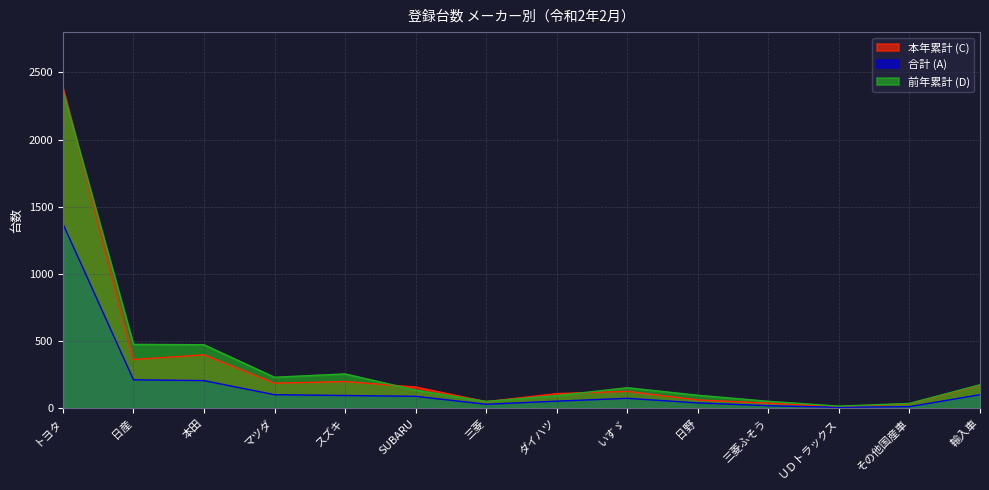

Is it true that 本年累計 (C) equals 157 at SUBARU?

True